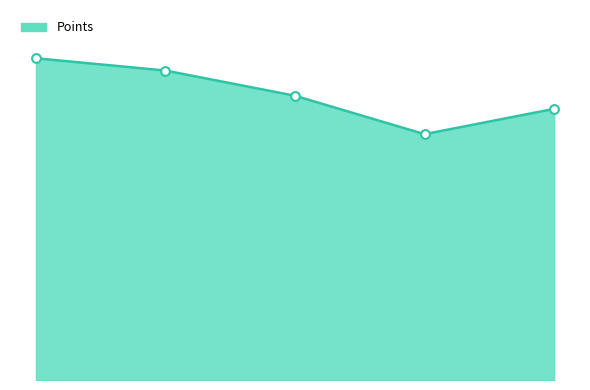

Does the chart have visible grid lines?

No